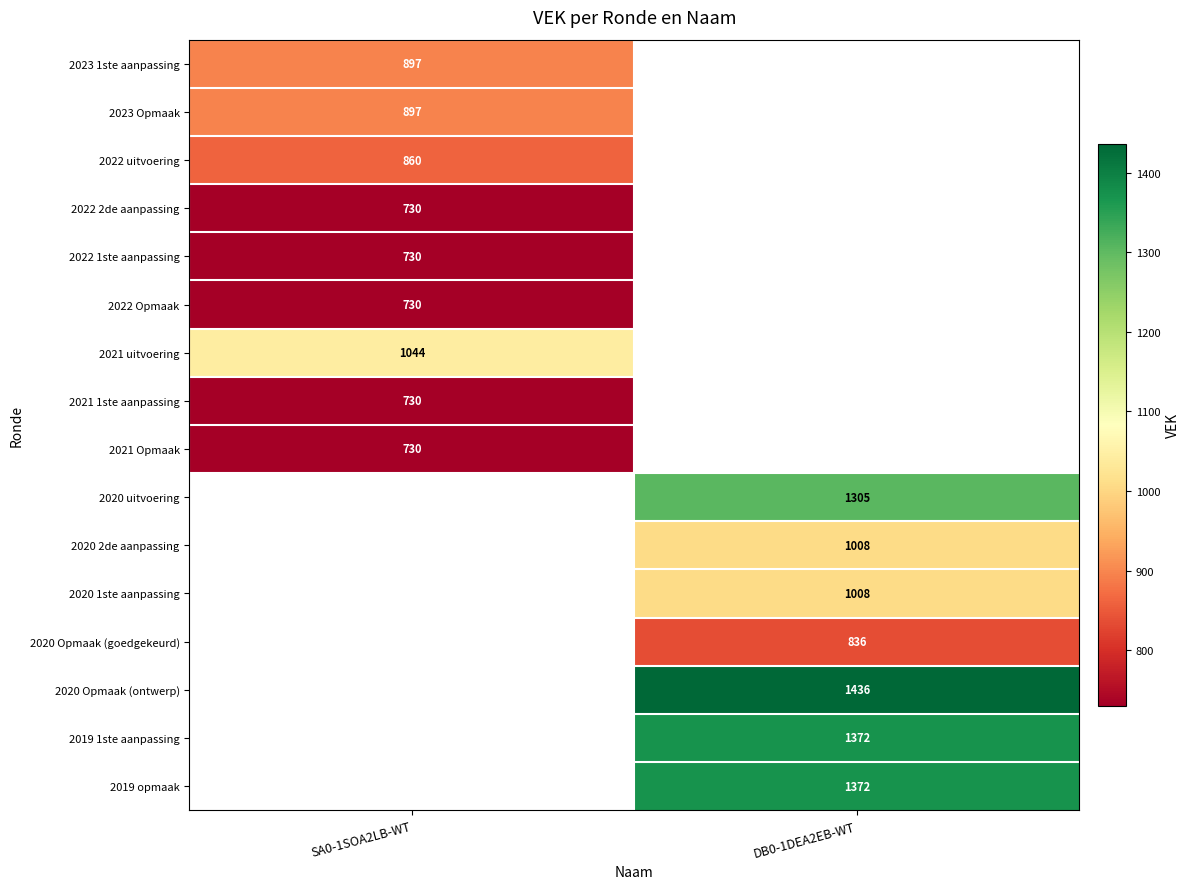

Is it true that 2021 uitvoering equals 443 at SA0-1SOA2LB-WT?

False